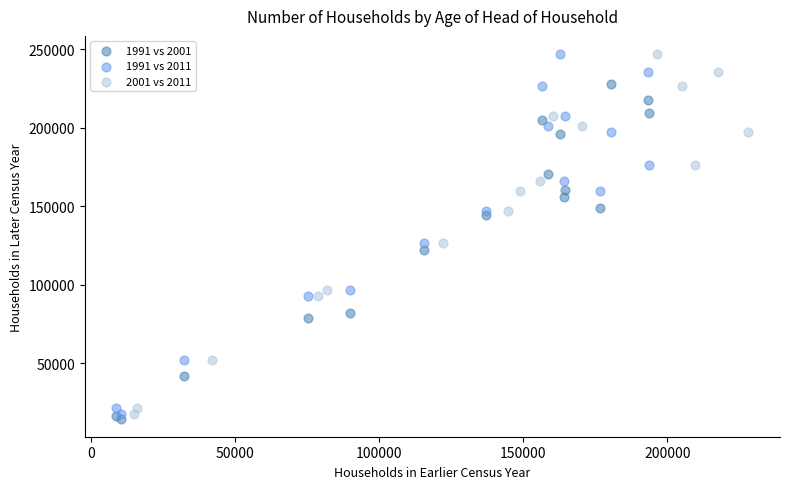

What are all the series names shown in the legend?

1991 vs 2001, 1991 vs 2011, 2001 vs 2011